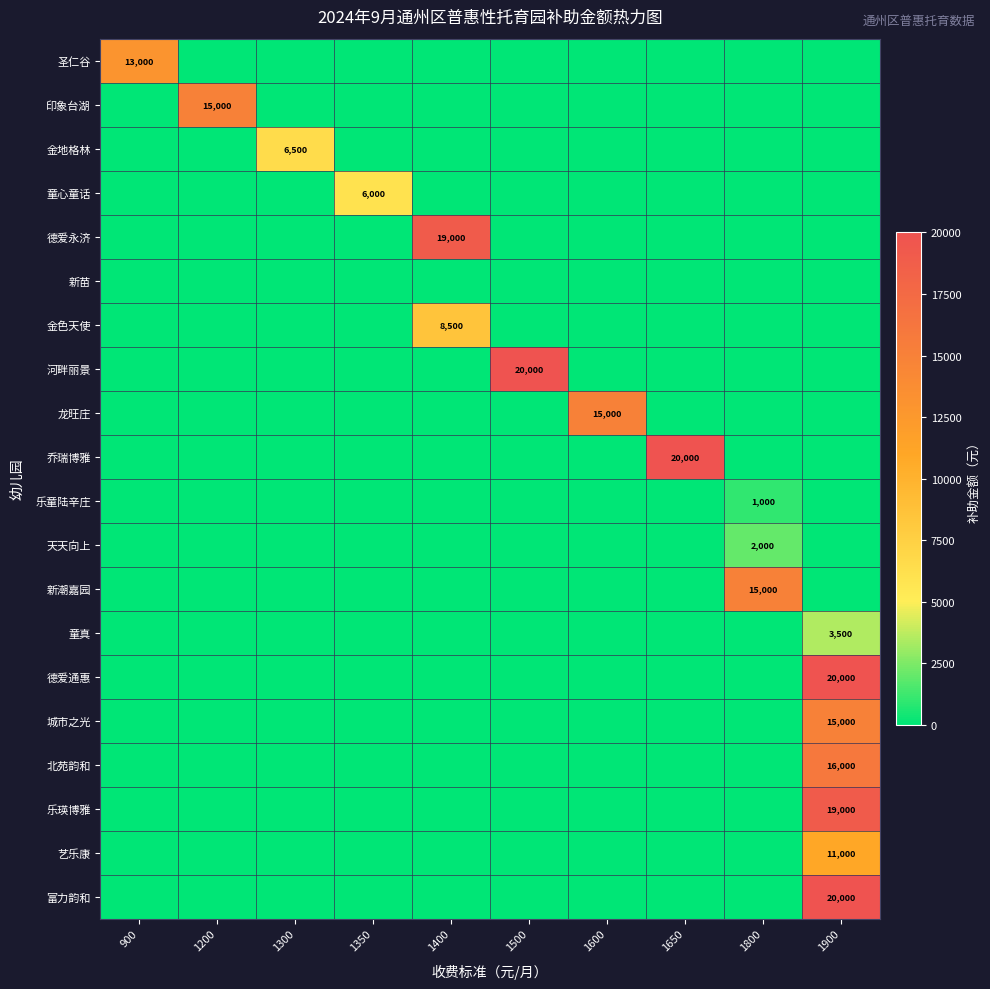

What is the total value across all series at 1650?

20000